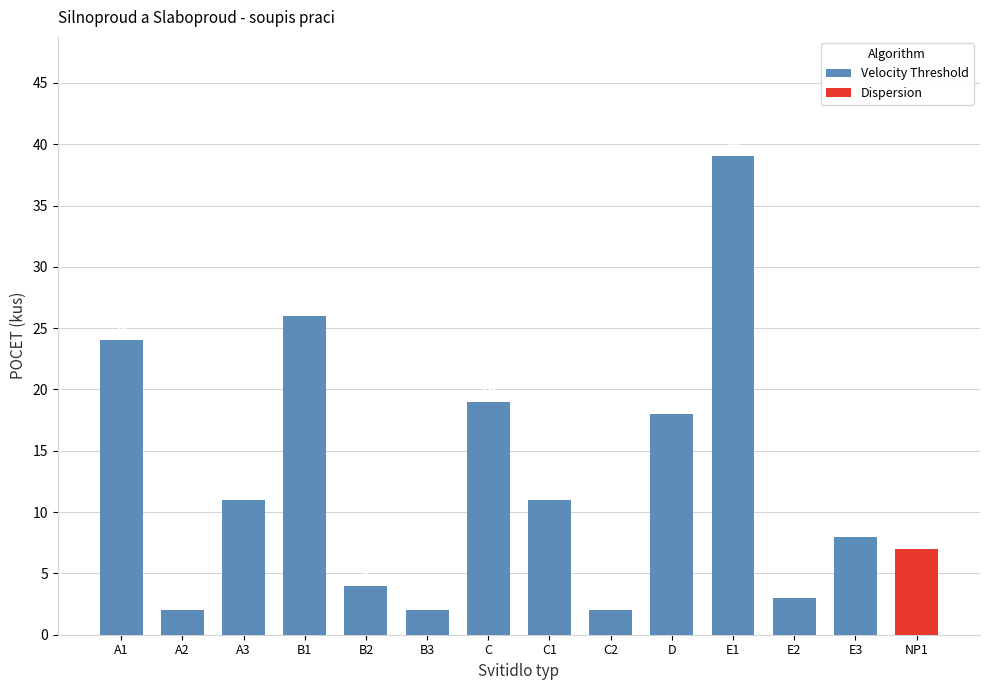

The value of Velocity Threshold at A2 is 2. True or false?

True